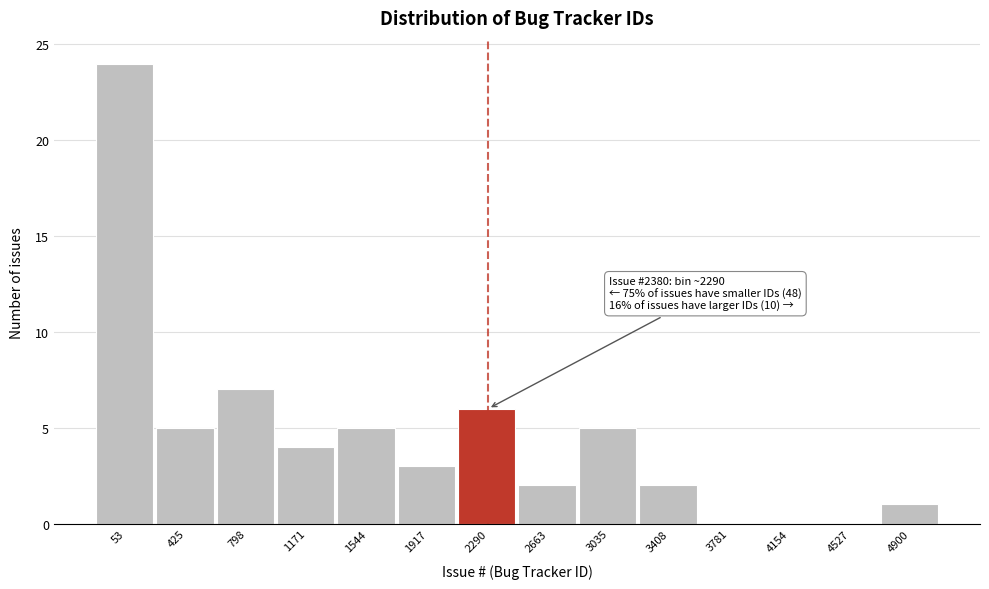

Reading right to left, extract all data points from this chart.

4900=1	4527=0	4154=0	3781=0	3408=2	3035=5	2663=2	2290=6	1917=3	1544=5	1171=4	798=7	425=5	53=24